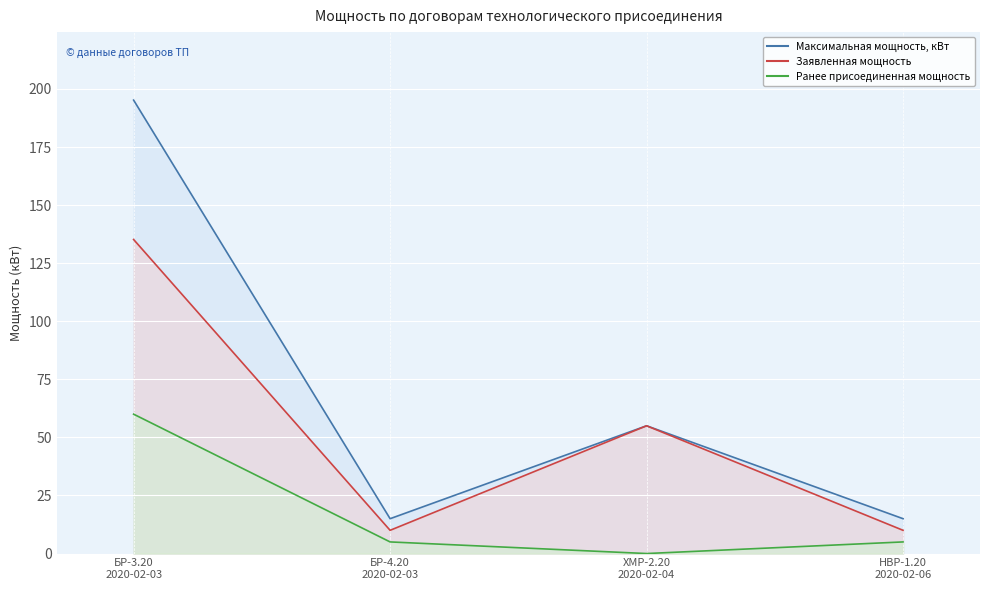

How many lines are shown in the chart?

3